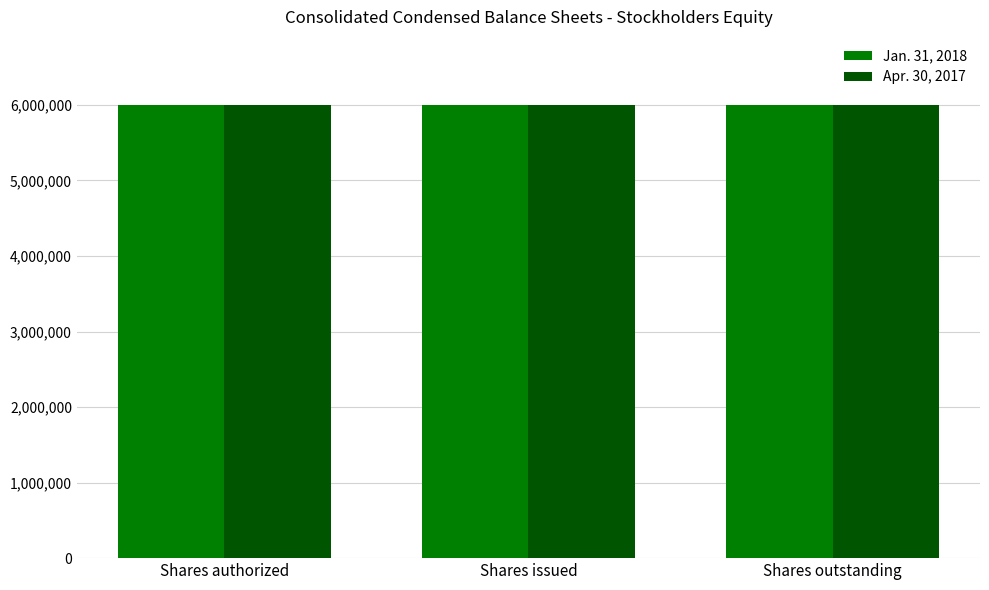

How many bars are there in each group?

2